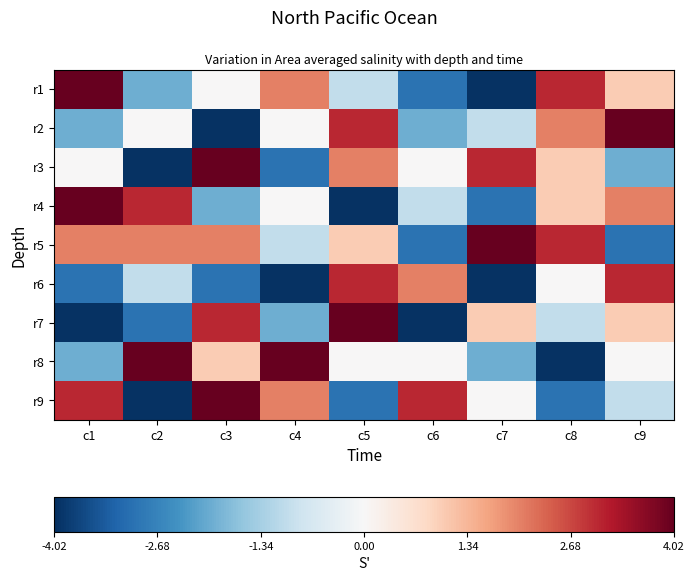

Count the number of data series in this chart.

9